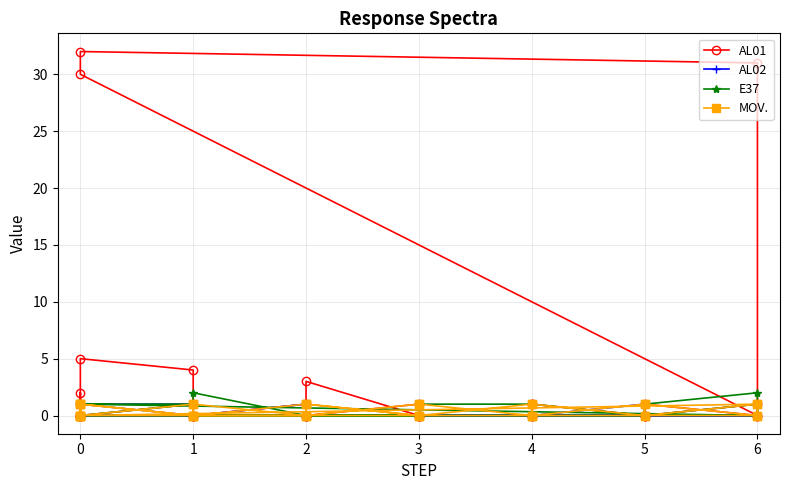

How many positive values does the AL01 series have?

15